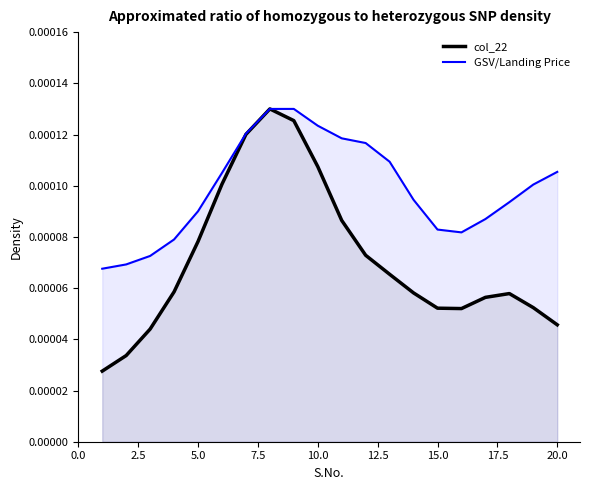

Is it true that col_22 equals 0.0 at 12.5?

False